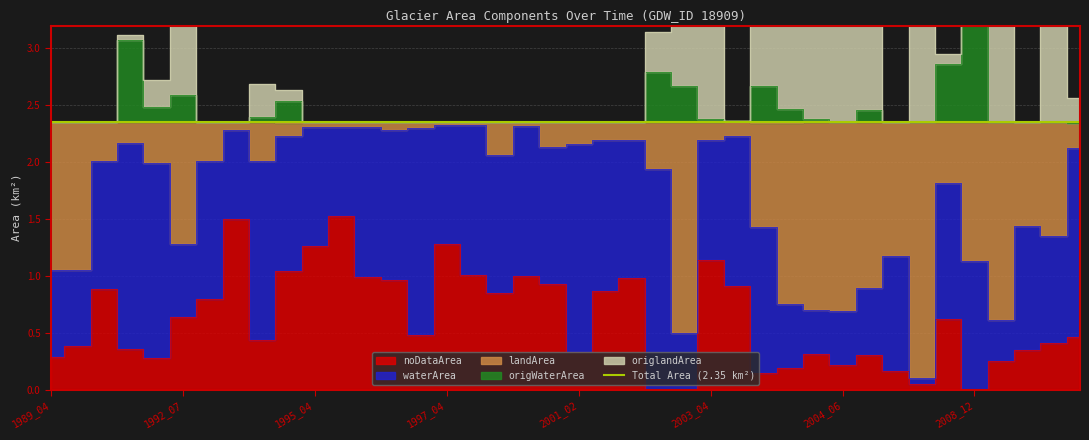

Rank the series at 2004_07 from lowest to highest value.

noDataArea, landArea, origWaterArea